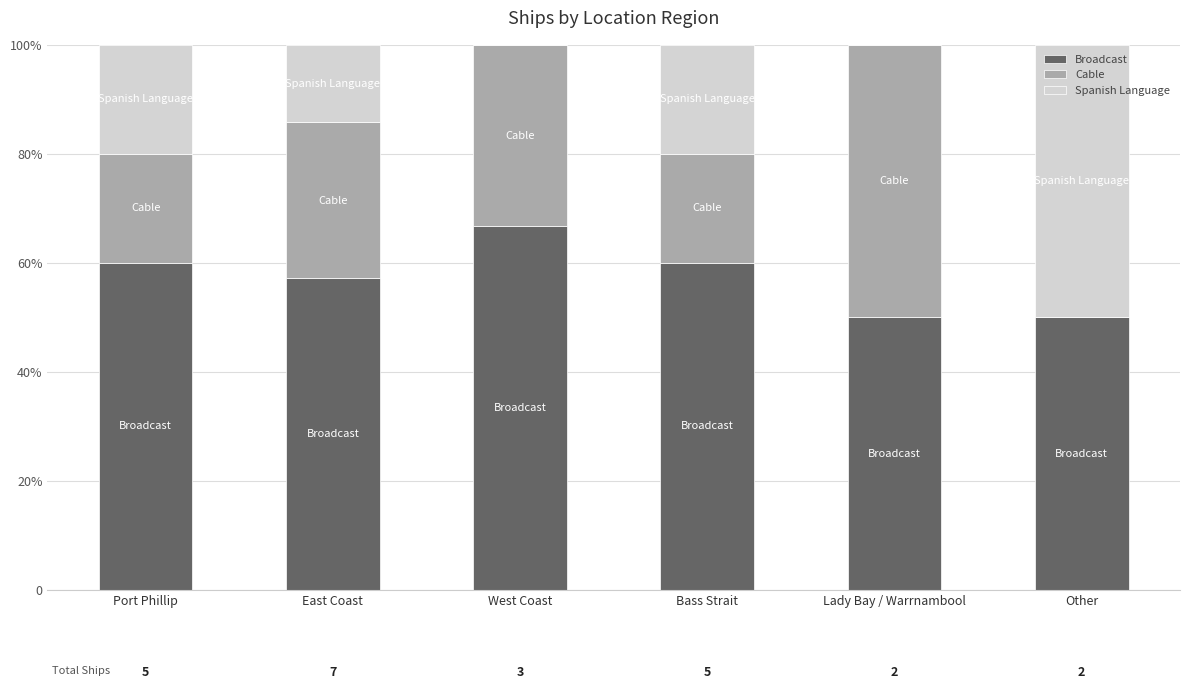

Are the bars grouped side by side (vs. stacked)?

No